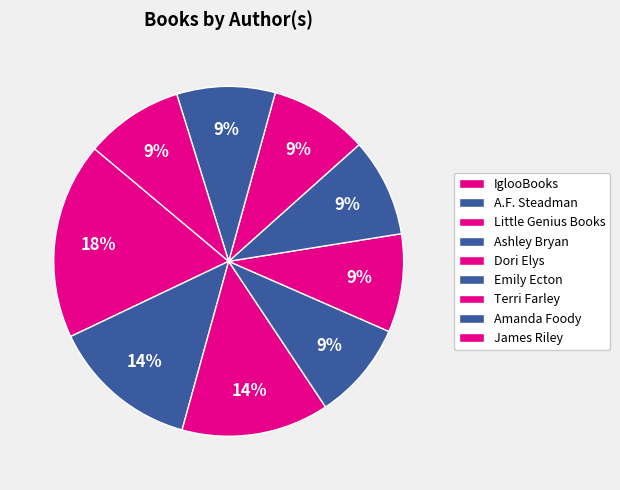

Is it true that James Riley is 1% of the pie?

False